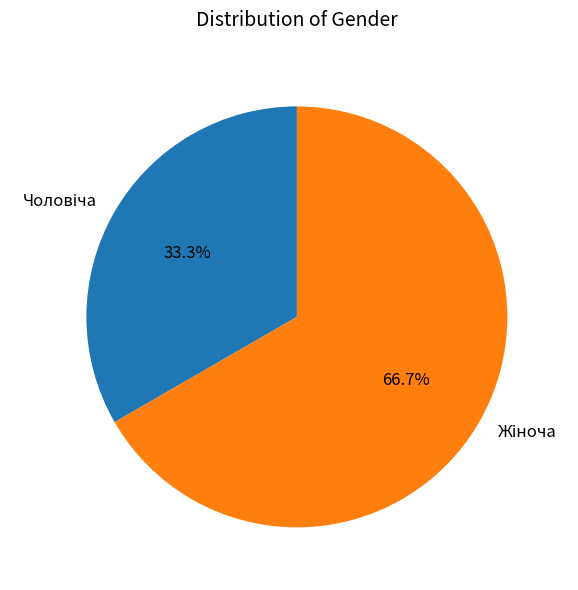

Is there a majority slice in this chart?

Yes